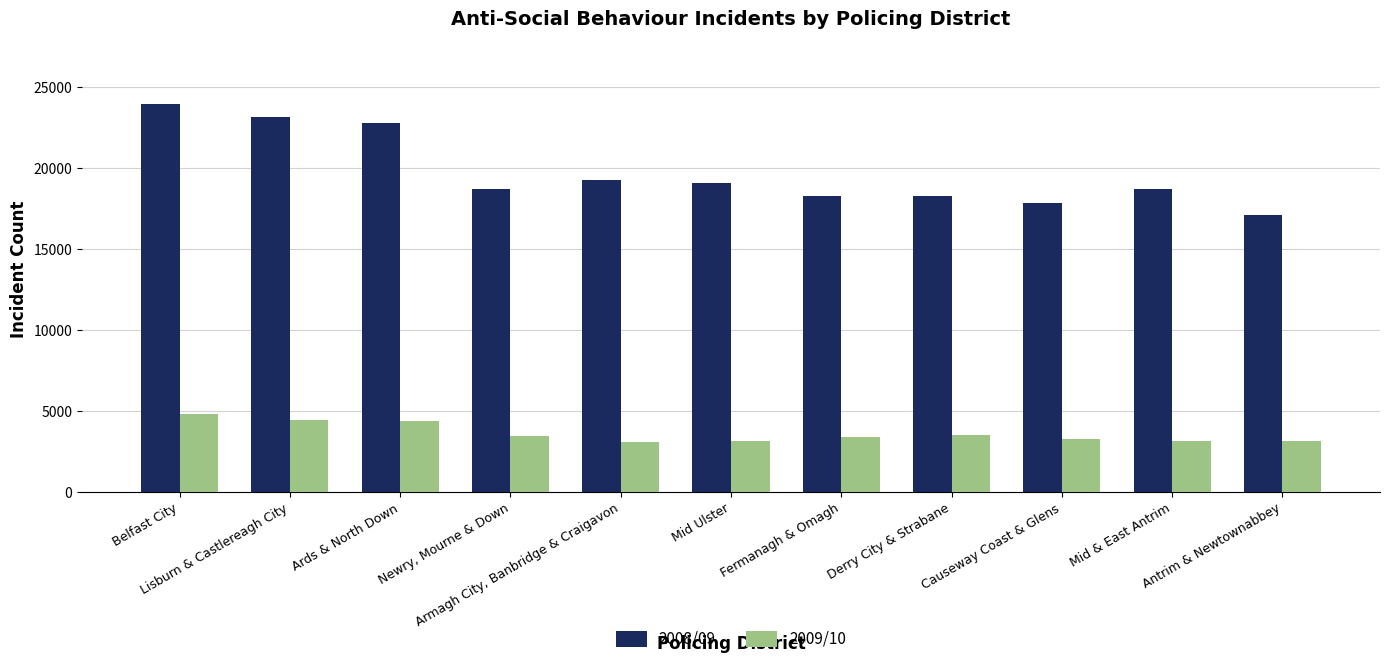

What are all the series names shown in the legend?

2008/09, 2009/10